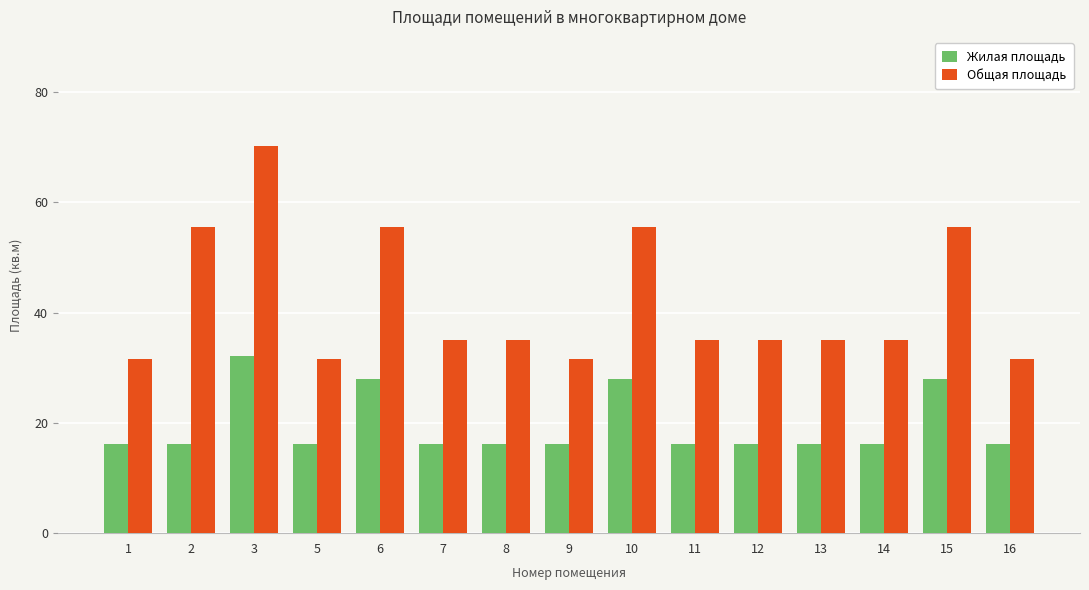

Is the value of Общая площадь at 6 greater than the value of Жилая площадь at 9?

Yes